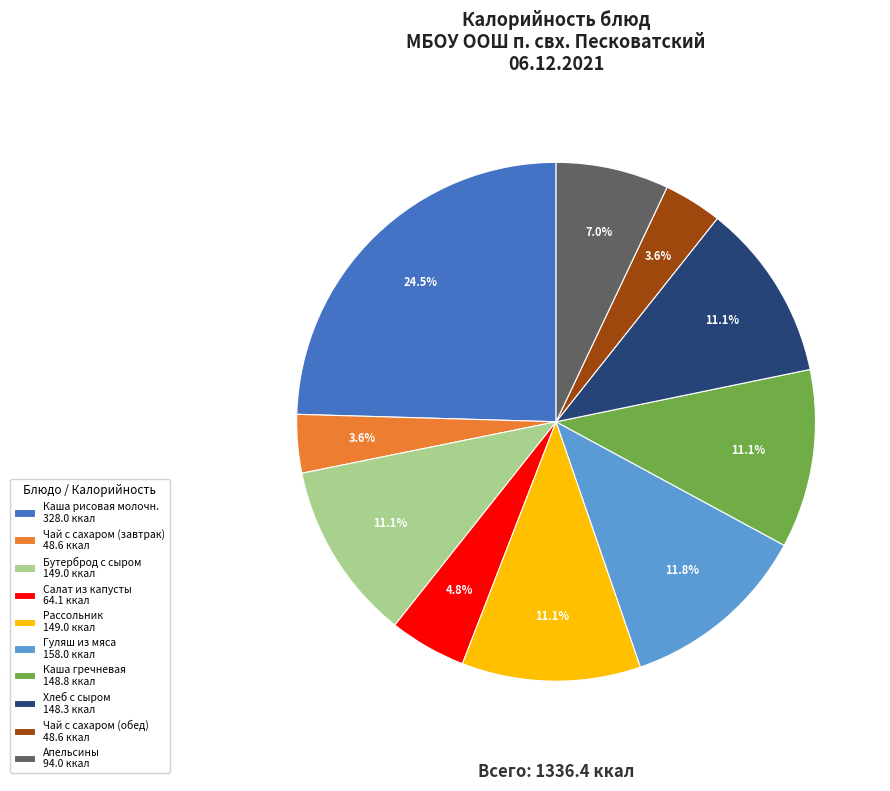

What percentage is NOT represented by Чай с сахаром (завтрак) 48.6 ккал?

96.4%